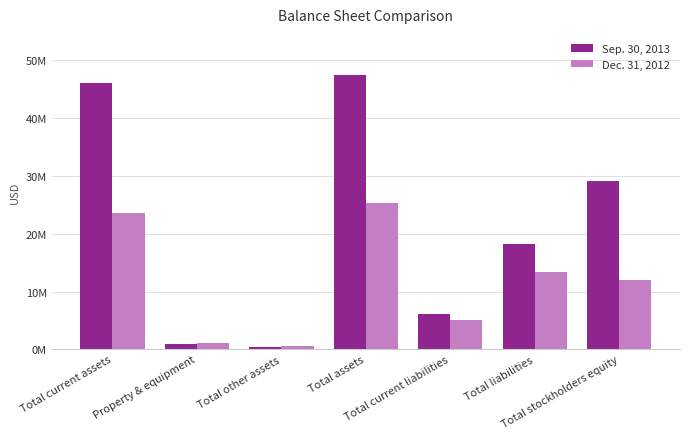

What are all the series names shown in the legend?

Sep. 30, 2013, Dec. 31, 2012